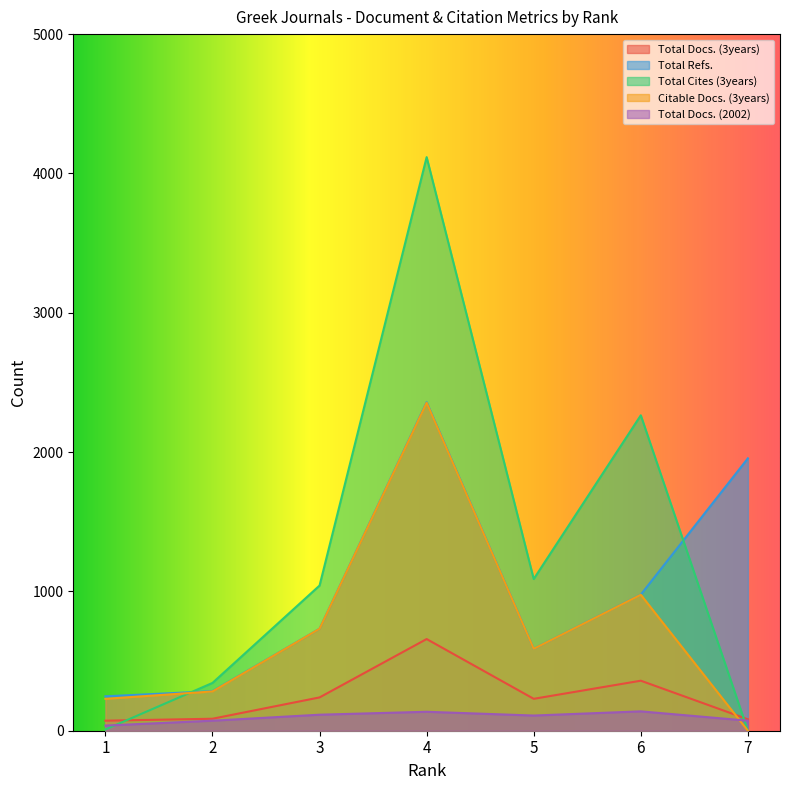

What is the spread (max minus min) of values at 1?

238